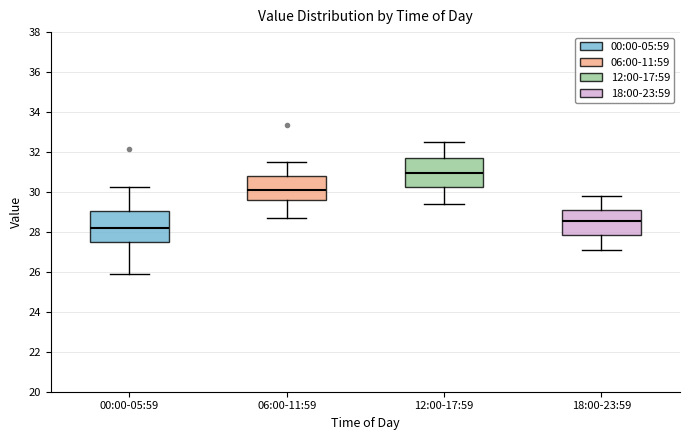

Reading left to right, read every box against the y-axis: the position of its median line, the range the box covers, and the ends of its whiskers. The values are not printed on the chart, so give them approximately, as read against the axis.

00:00-05:59: median 28.2, box 27.6 to 29.0, whiskers 26.0 to 30.2
06:00-11:59: median 30.0, box 29.6 to 30.8, whiskers 28.8 to 31.6
12:00-17:59: median 31.0, box 30.2 to 31.6, whiskers 29.4 to 32.6
18:00-23:59: median 28.6, box 27.8 to 29.2, whiskers 27.2 to 29.8